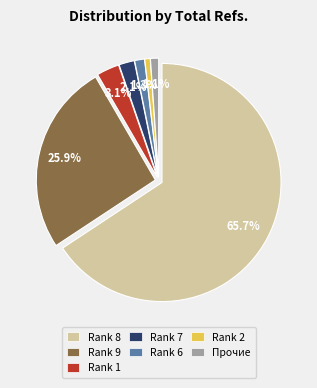

How many slices are in this pie chart?

7